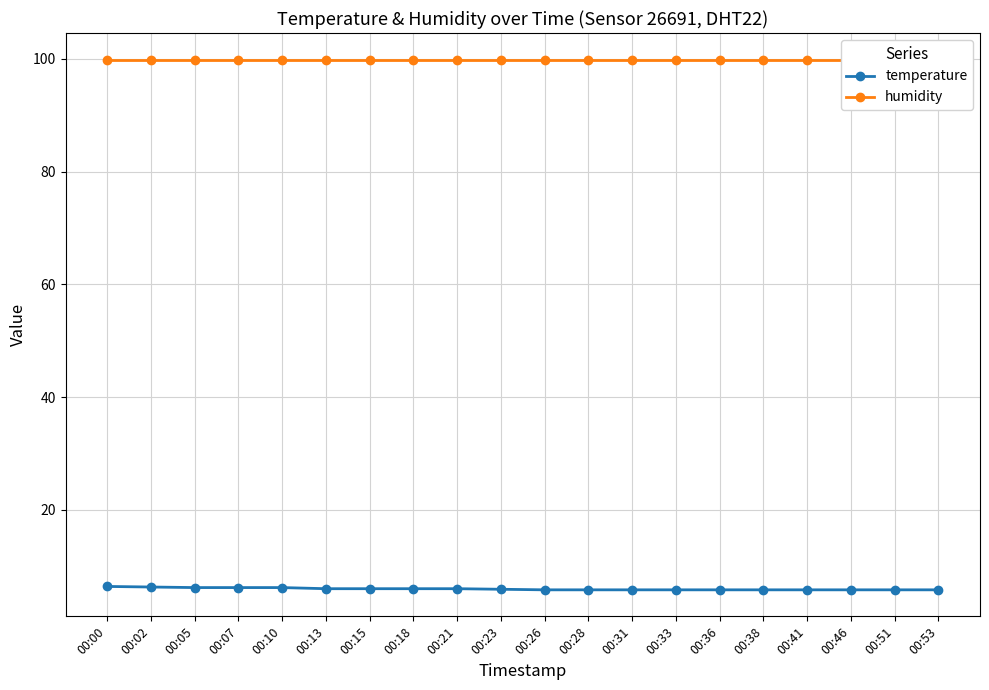

What is the difference between the maximum and minimum values in the temperature series?

0.6